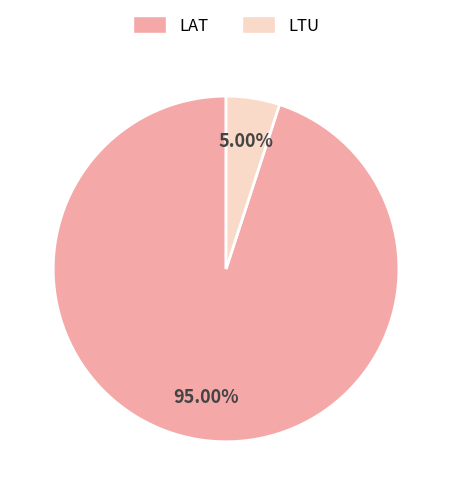

To the nearest percent, what percentage of the pie is LTU?

5%